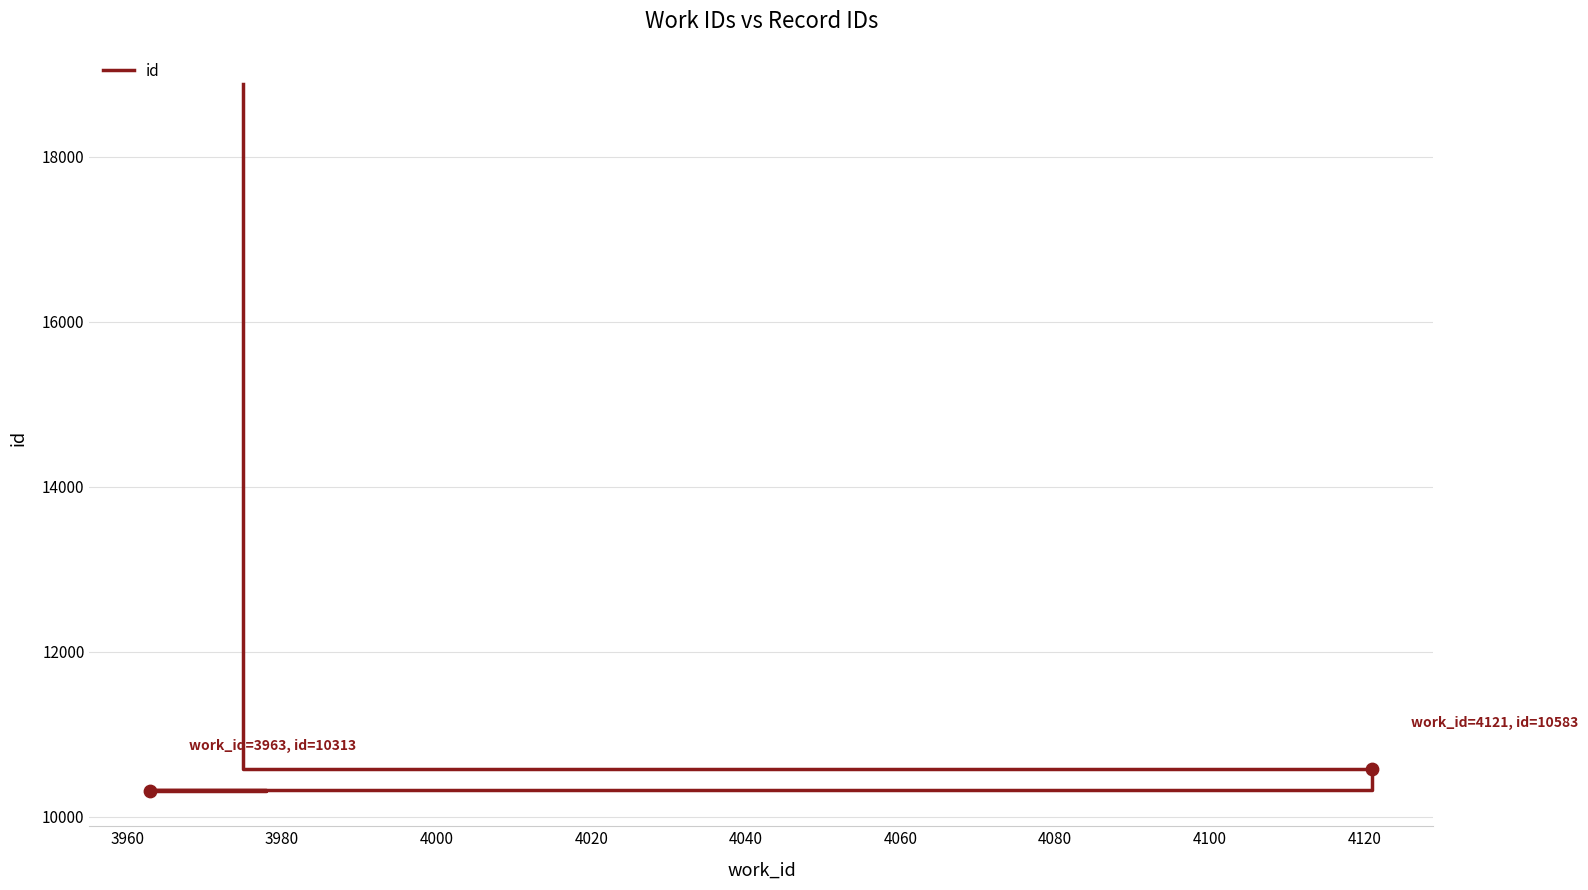

Which has a higher value, 4020 or 3980?

4020